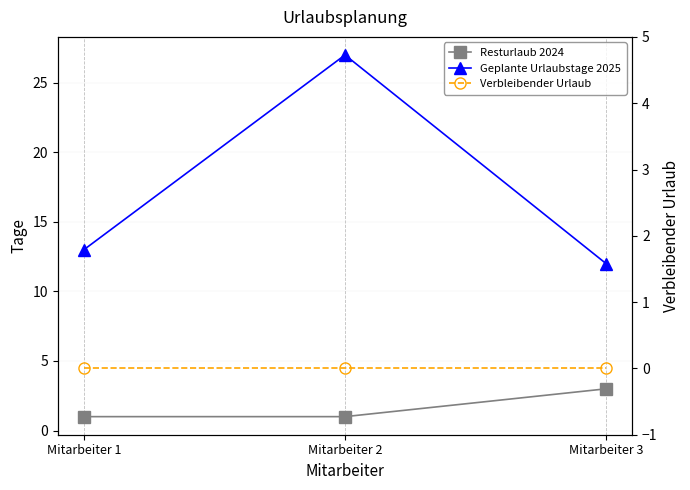

Where is Verbleibender Urlaub nearest to the value 0?

Mitarbeiter 1